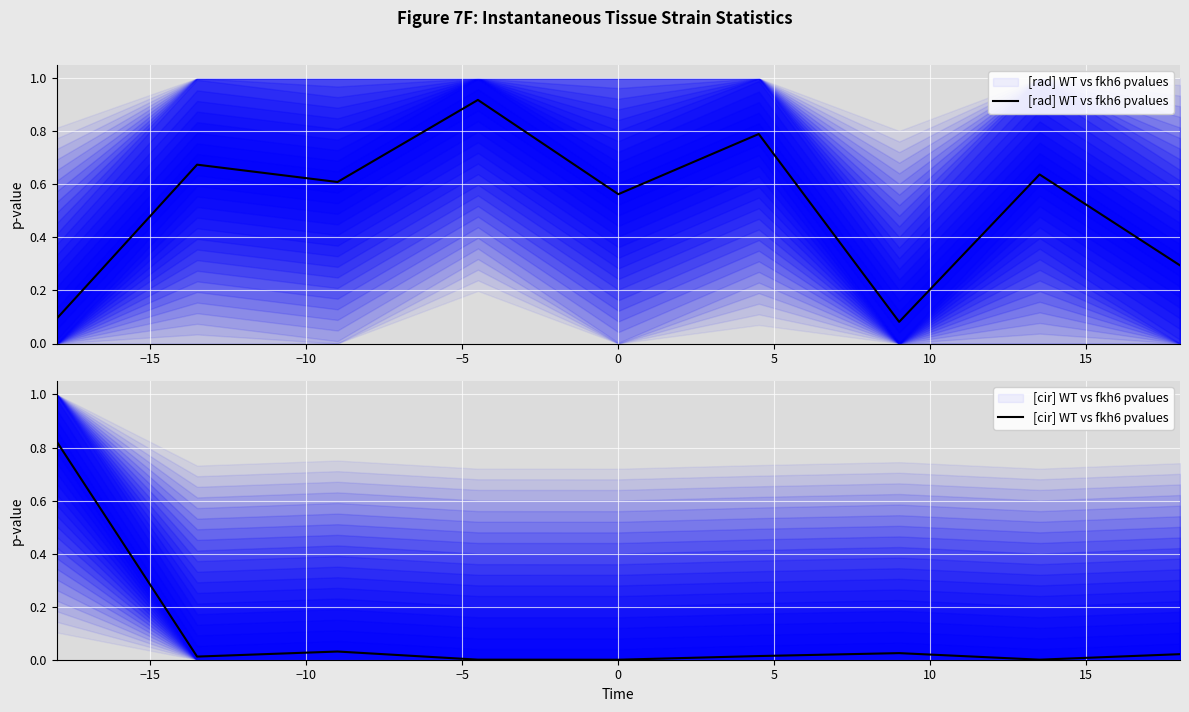

How many interior local valleys does the [cir] WT vs fkh6 pvalues series have?

3